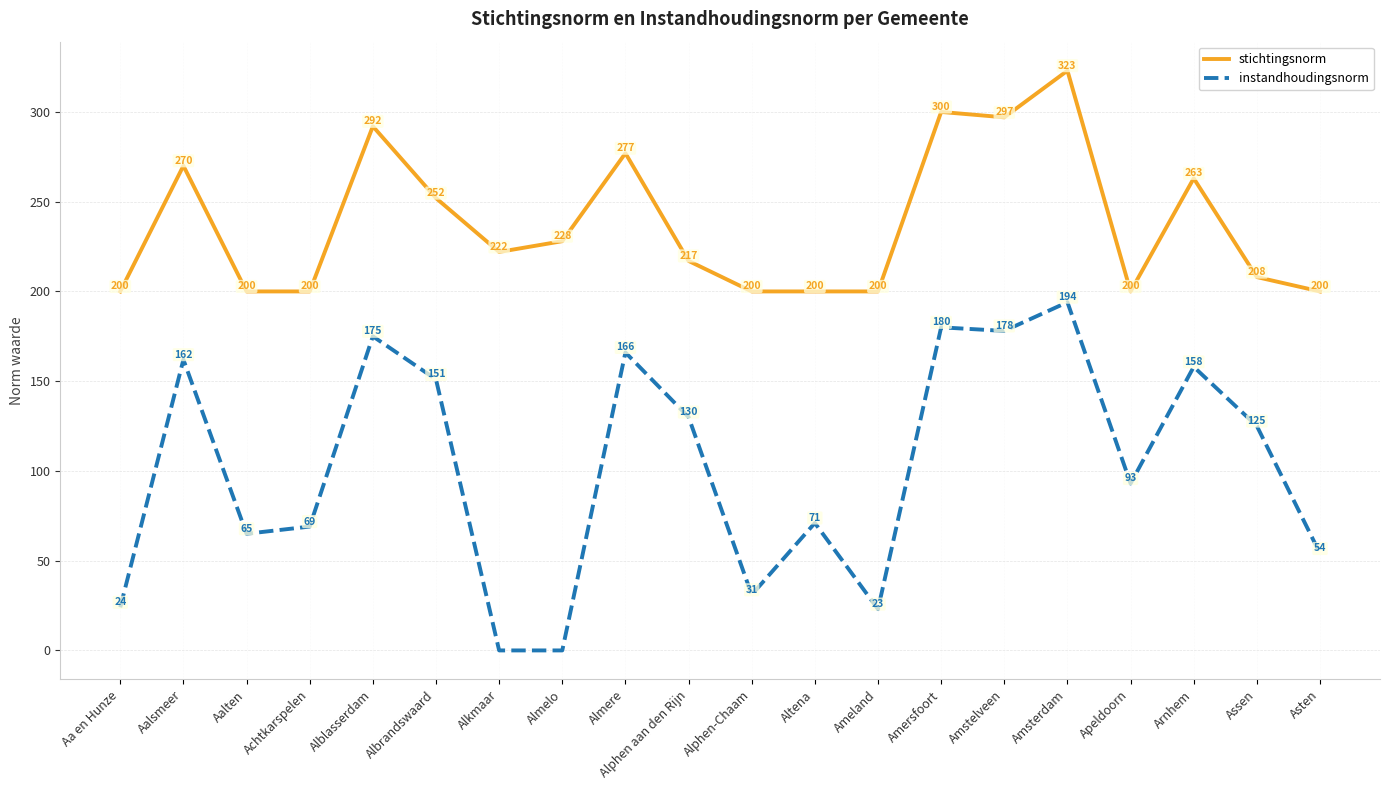

What is the difference between the instandhoudingsnorm values at Amsterdam and Achtkarspelen?

125